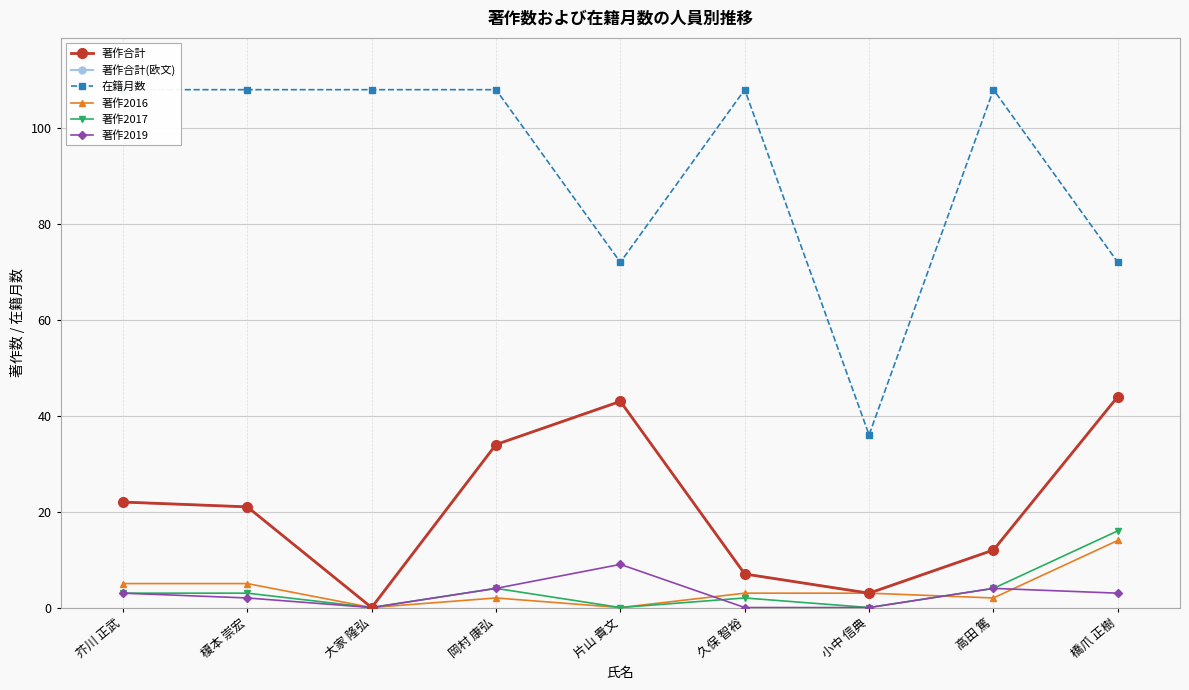

Reading left to right, extract all data points from this chart.

著作合計: 22	21	0	34	43	7	3	12	44
著作合計(欧文): 22	21	0	34	43	7	3	12	44
在籍月数: 108	108	108	108	72	108	36	108	72
著作2016: 5	5	0	2	0	3	3	2	14
著作2017: 3	3	0	4	0	2	0	4	16
著作2019: 3	2	0	4	9	0	0	4	3